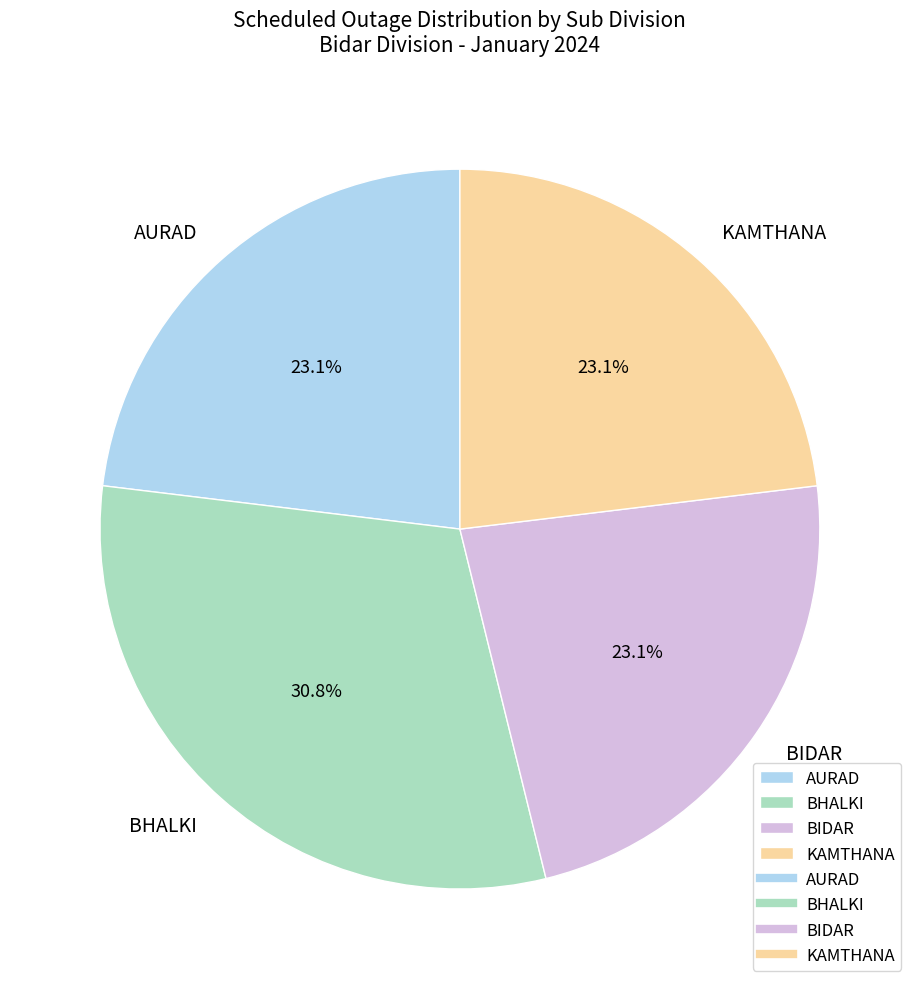

What percentage is NOT represented by AURAD?

76.9%